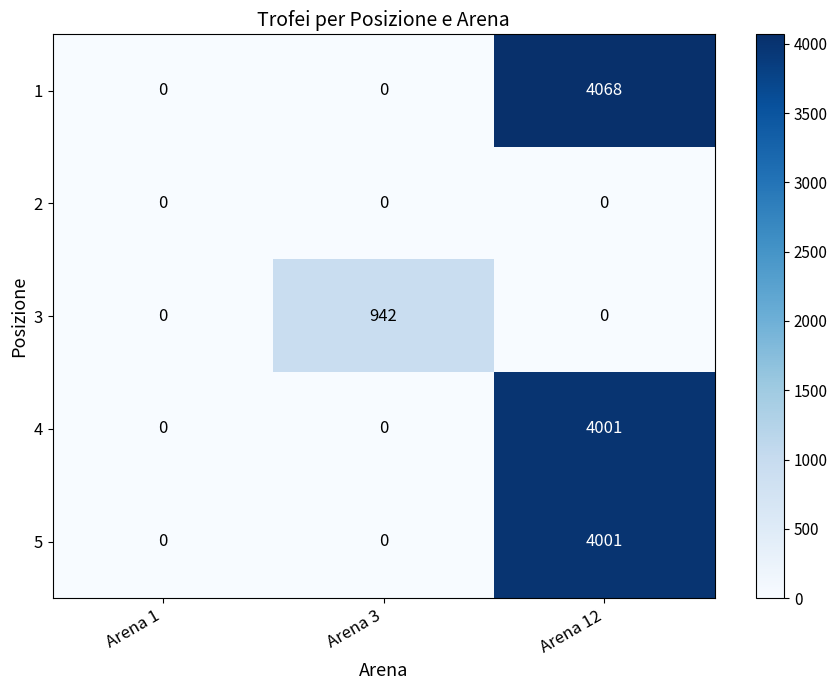

At which category is the sum across all series the highest?

Arena 12